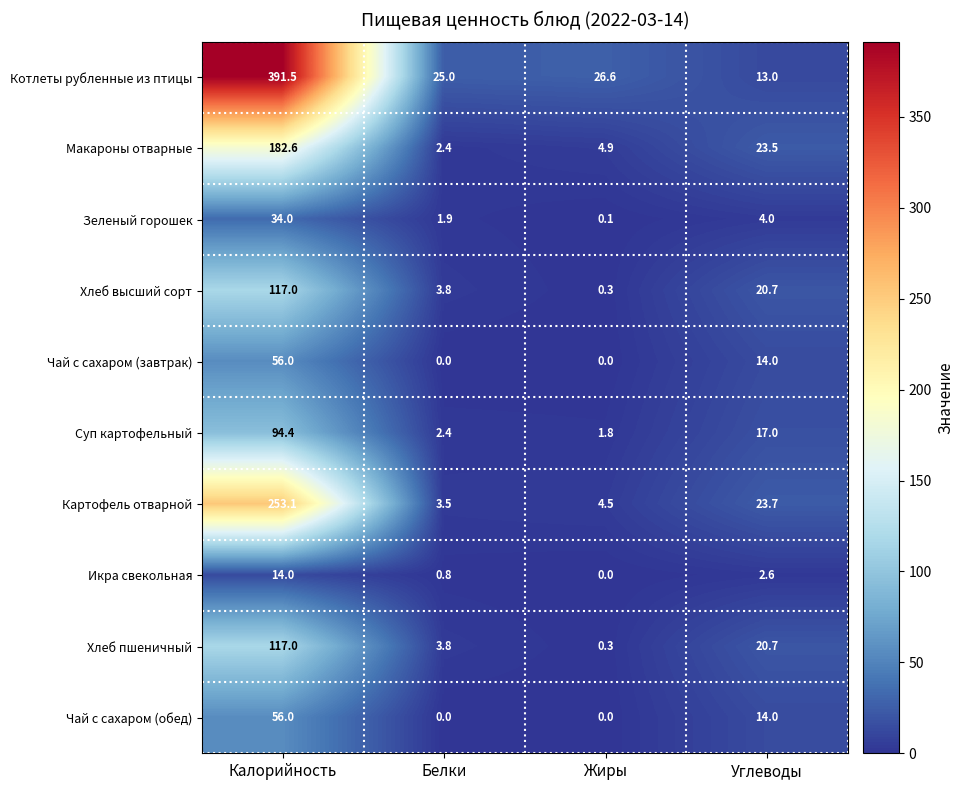

At which category does the chart reach its peak across all series?

Калорийность